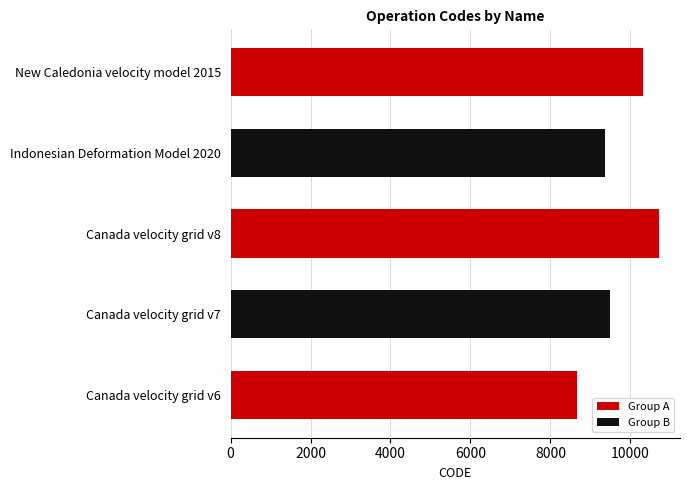

Rank the categories by value from highest to lowest.

Canada velocity grid v8, New Caledonia velocity model 2015, Canada velocity grid v7, Indonesian Deformation Model 2020, Canada velocity grid v6